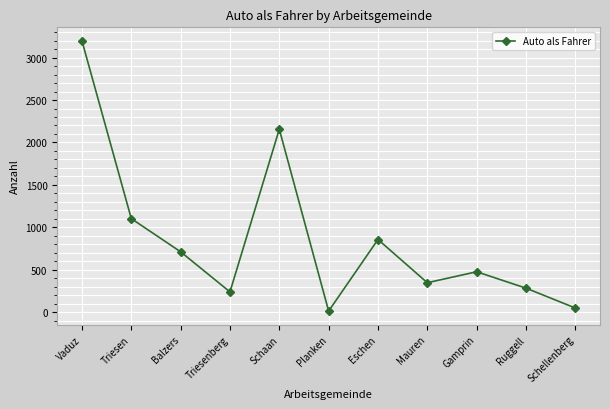

Where is the first local minimum?

Triesenberg